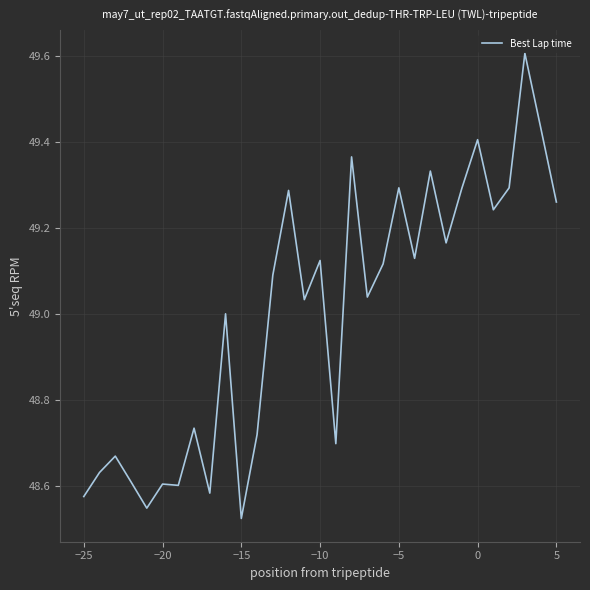

What is the difference between the maximum and minimum values?

1.1